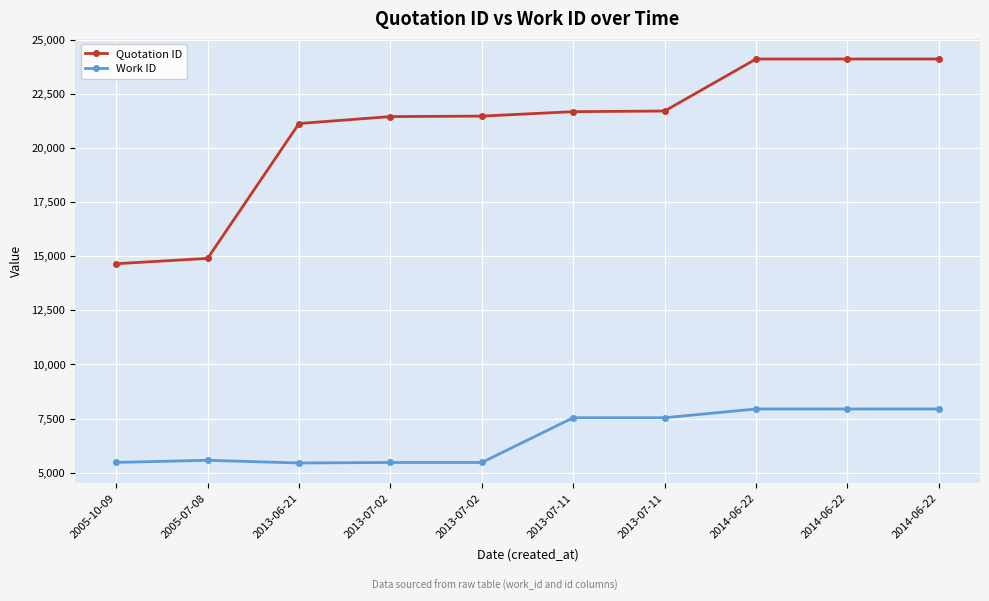

What is the lowest value of the Work ID series?

5452